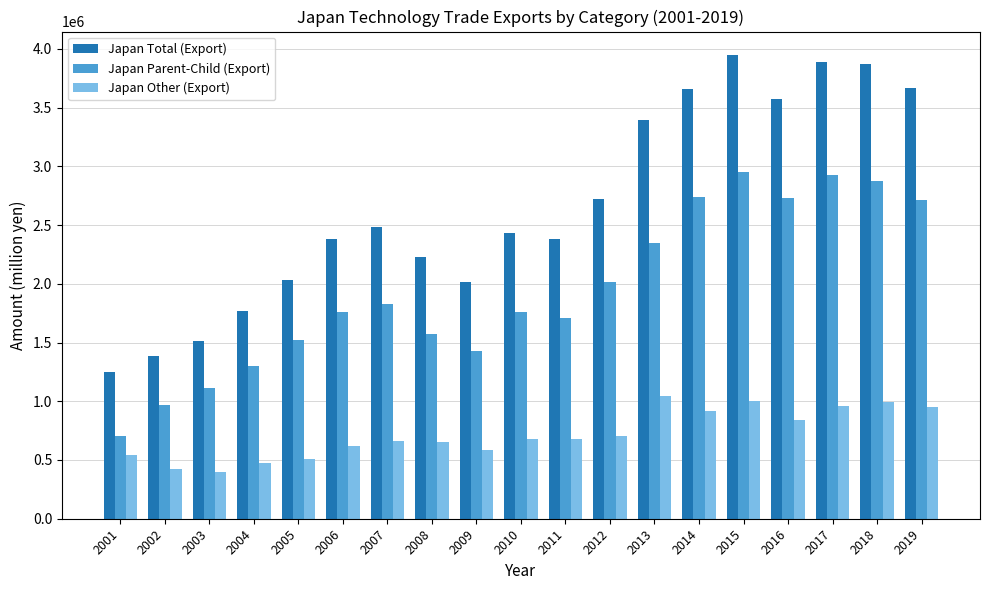

Is the value of Japan Total (Export) at 2019 greater than the value of Japan Parent-Child (Export) at 2004?

Yes